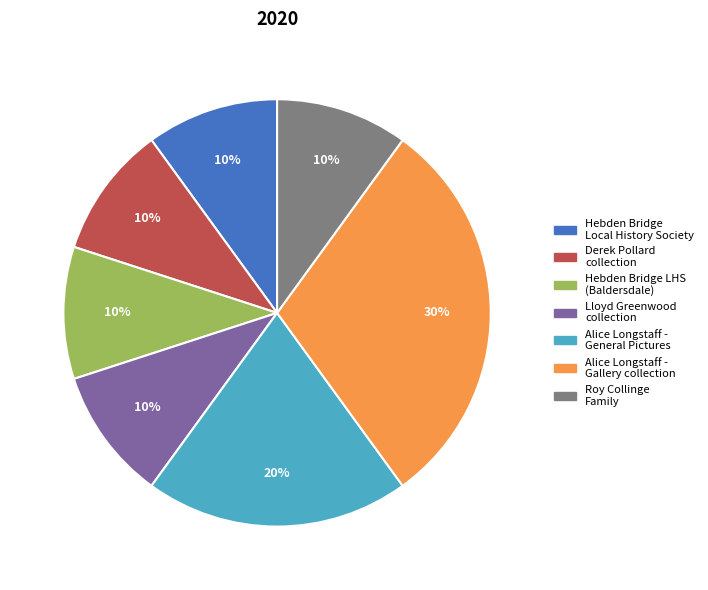

To the nearest percent, what is the average slice percentage?

14%